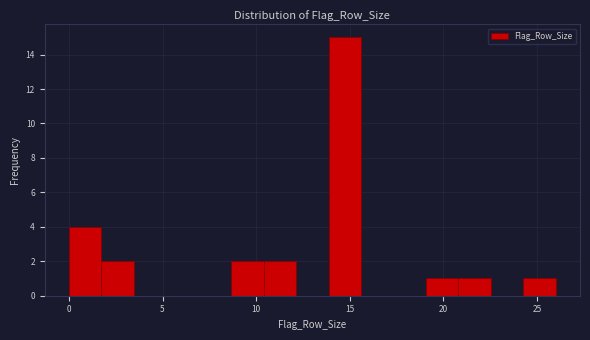

Around what value on the x-axis is the tallest bar? Give the approximate position of its centre, as read against the axis.

14.5